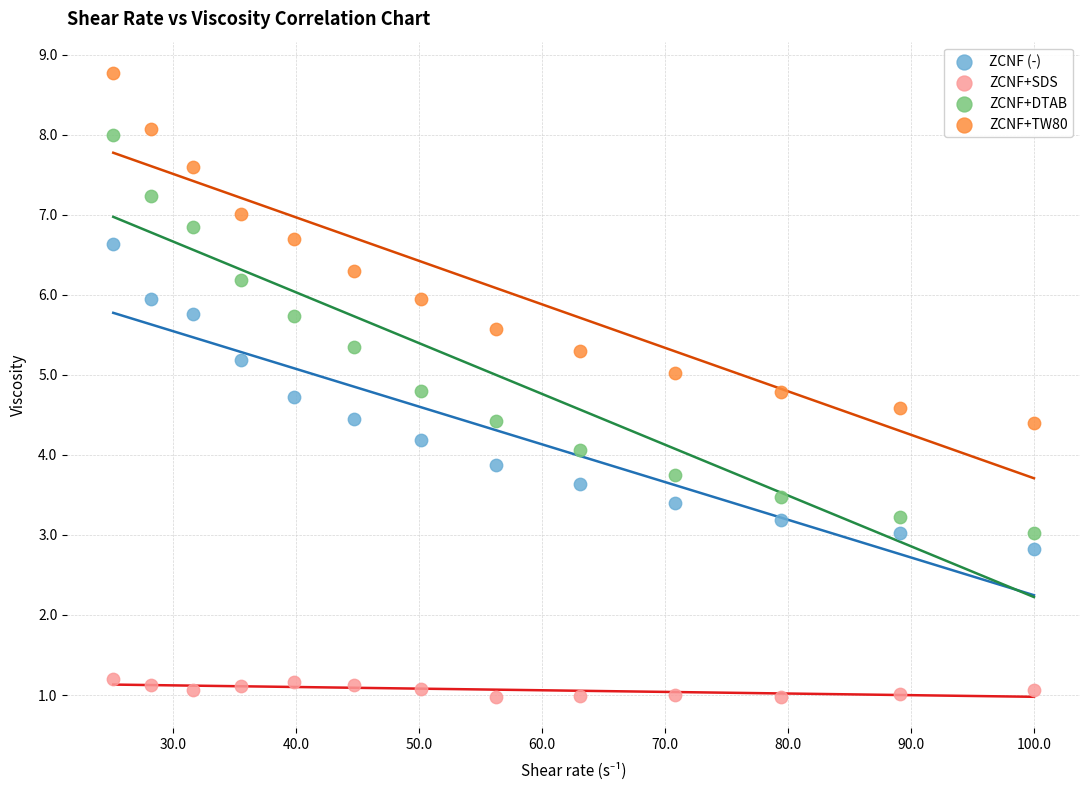

Across all data points, what is the range of Y values (max minus min)?

7.8